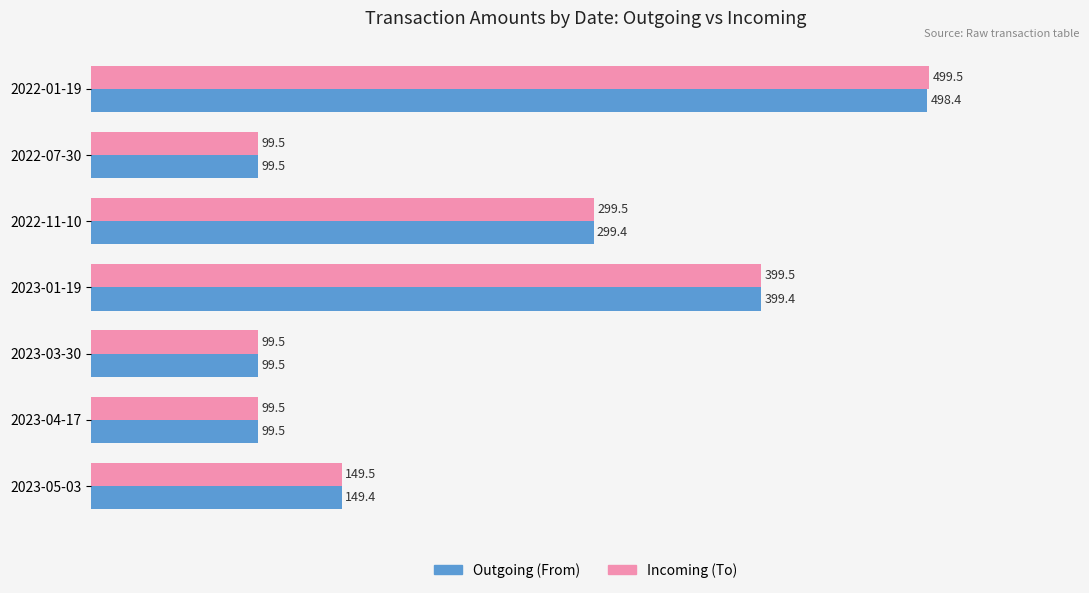

List the series in order of their peak value, highest first.

Incoming (To), Outgoing (From)